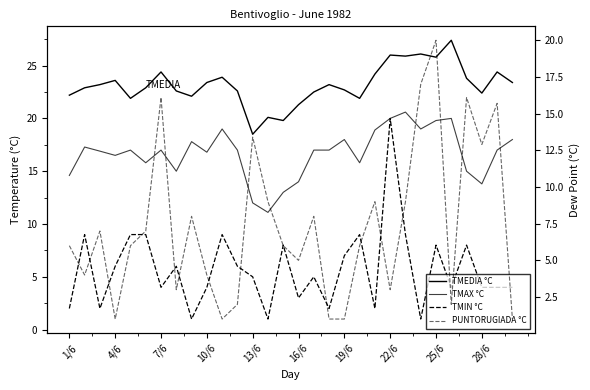

At how many categories does at least one series exceed 18?

30